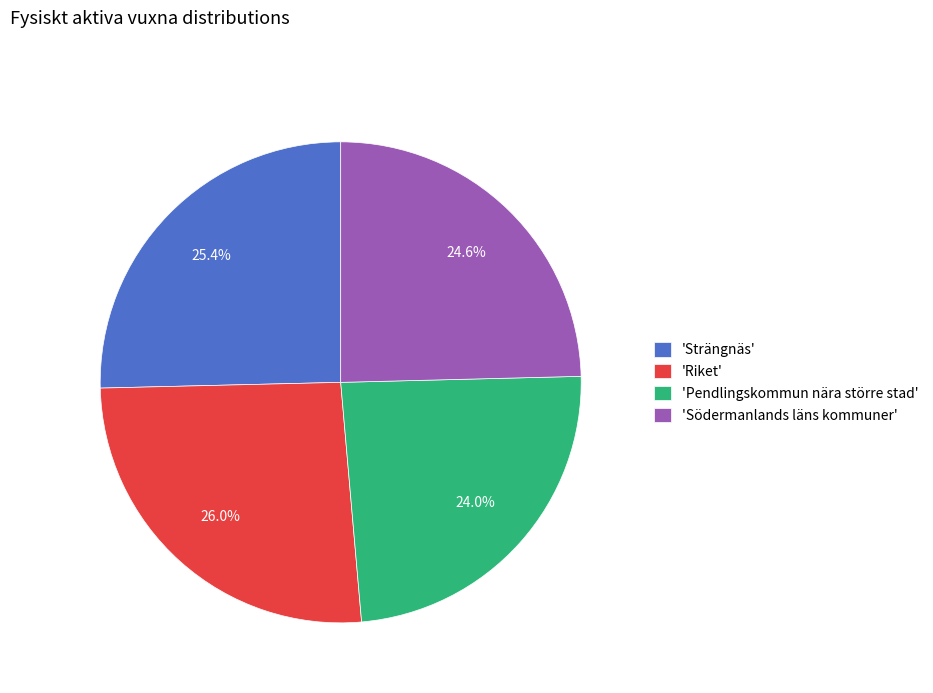

How much of the chart is everything except 'Pendlingskommun nära större stad'?

76.0%